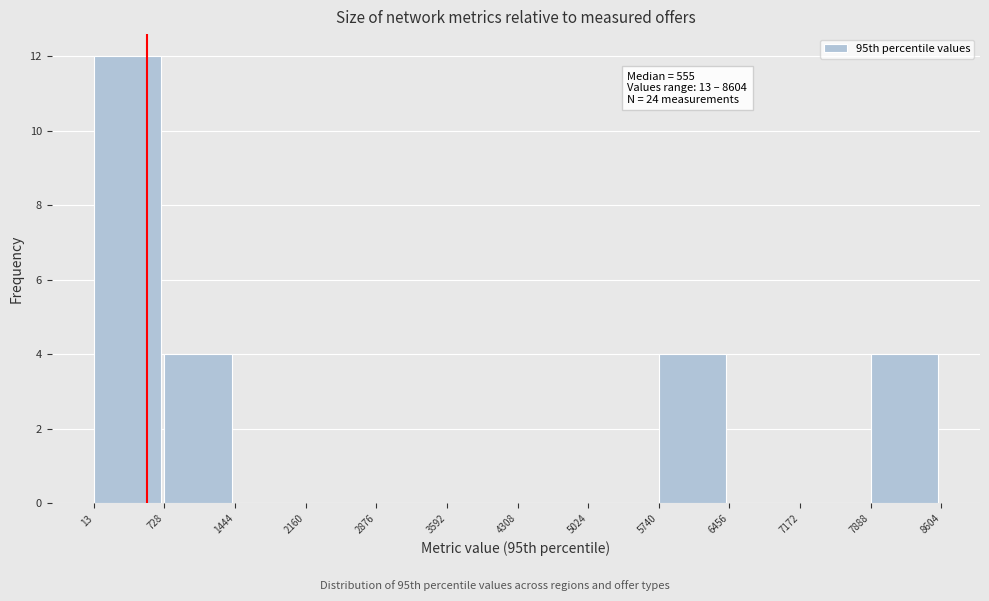

Which range on the x-axis has the tallest bar?

13 to 728